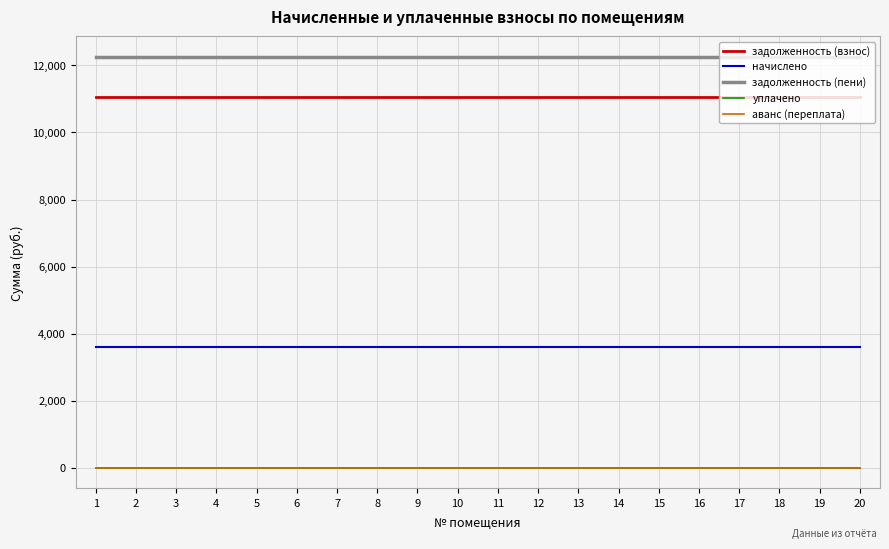

What is the difference between the highest and lowest values at 19?

12250.5